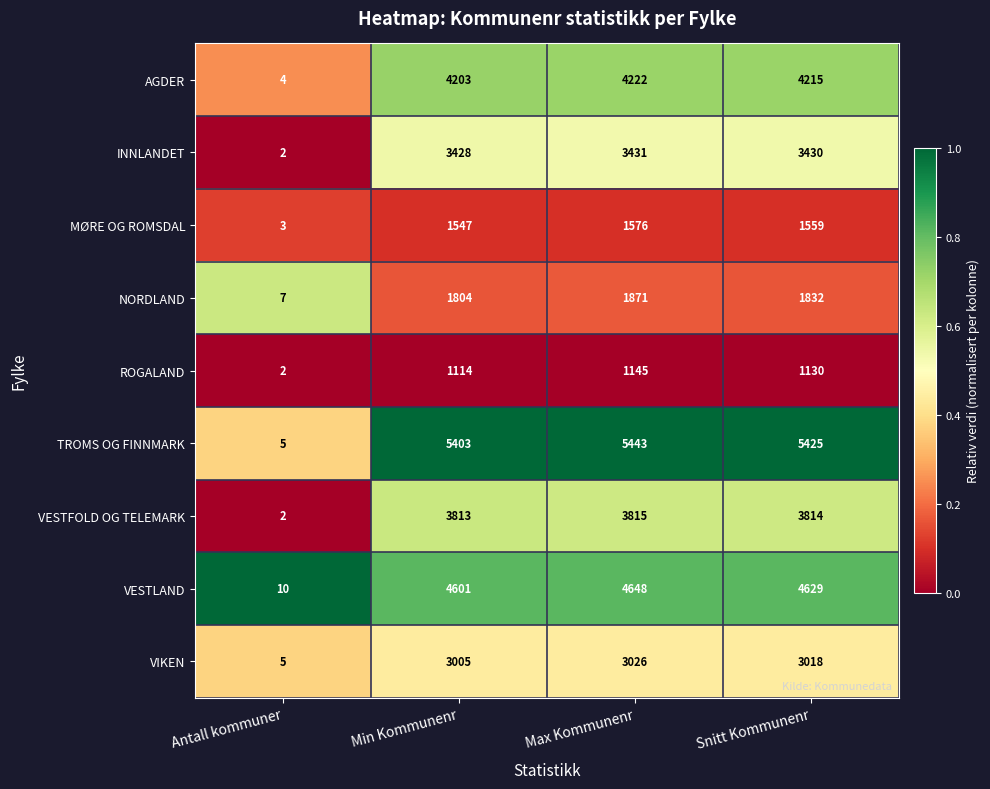

What is the total value across all series at Max Kommunenr?

29177